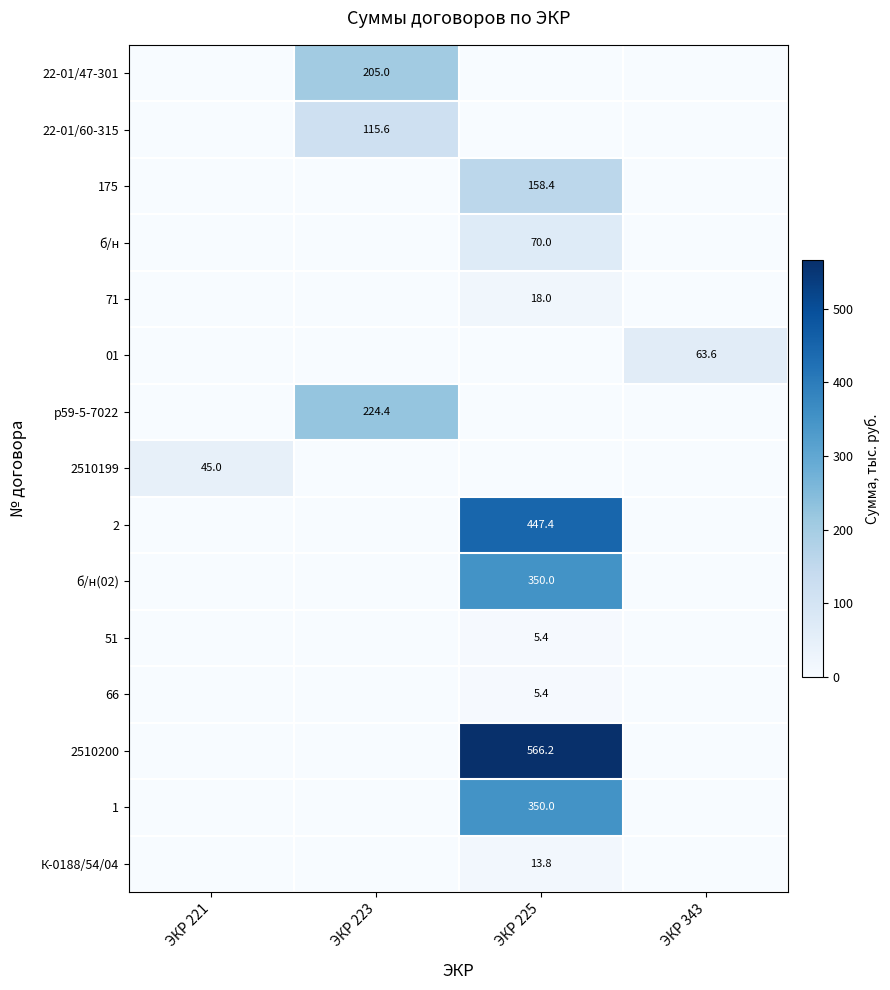

At how many categories does at least one series exceed 434?

1